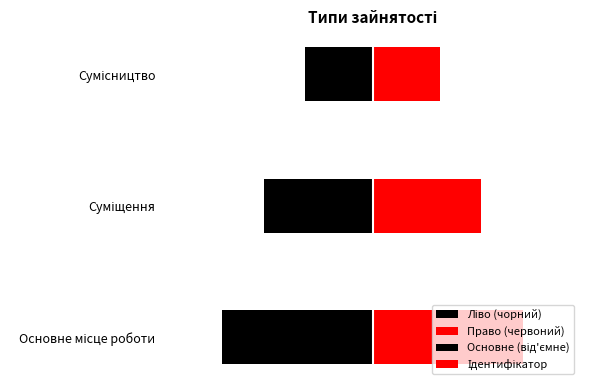

Is it true that Право (червоний) equals 1.2 at Основне місце роботи?

False